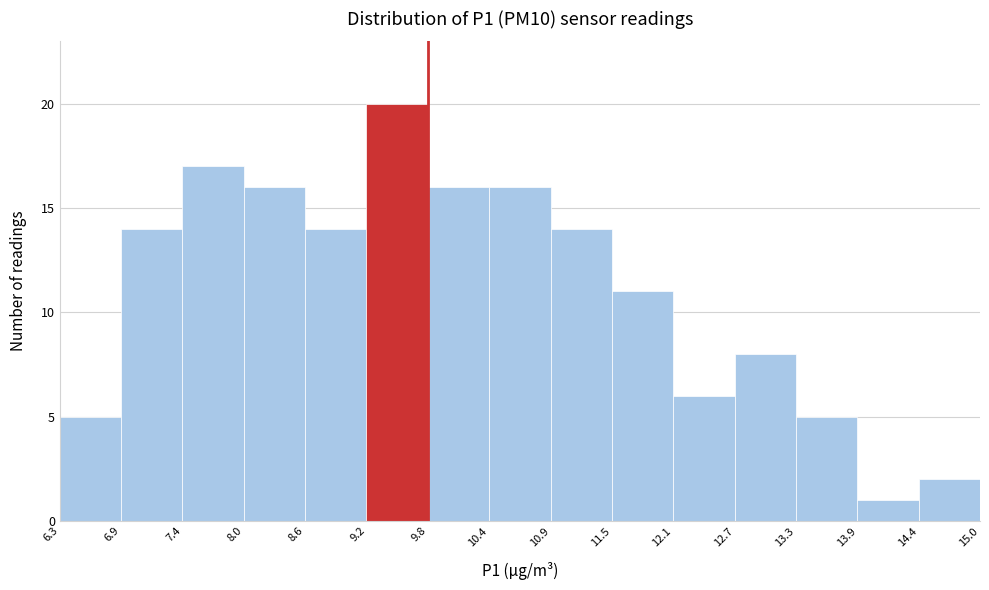

Over which range of the x-axis is the bar tallest?

9.2 to 9.8